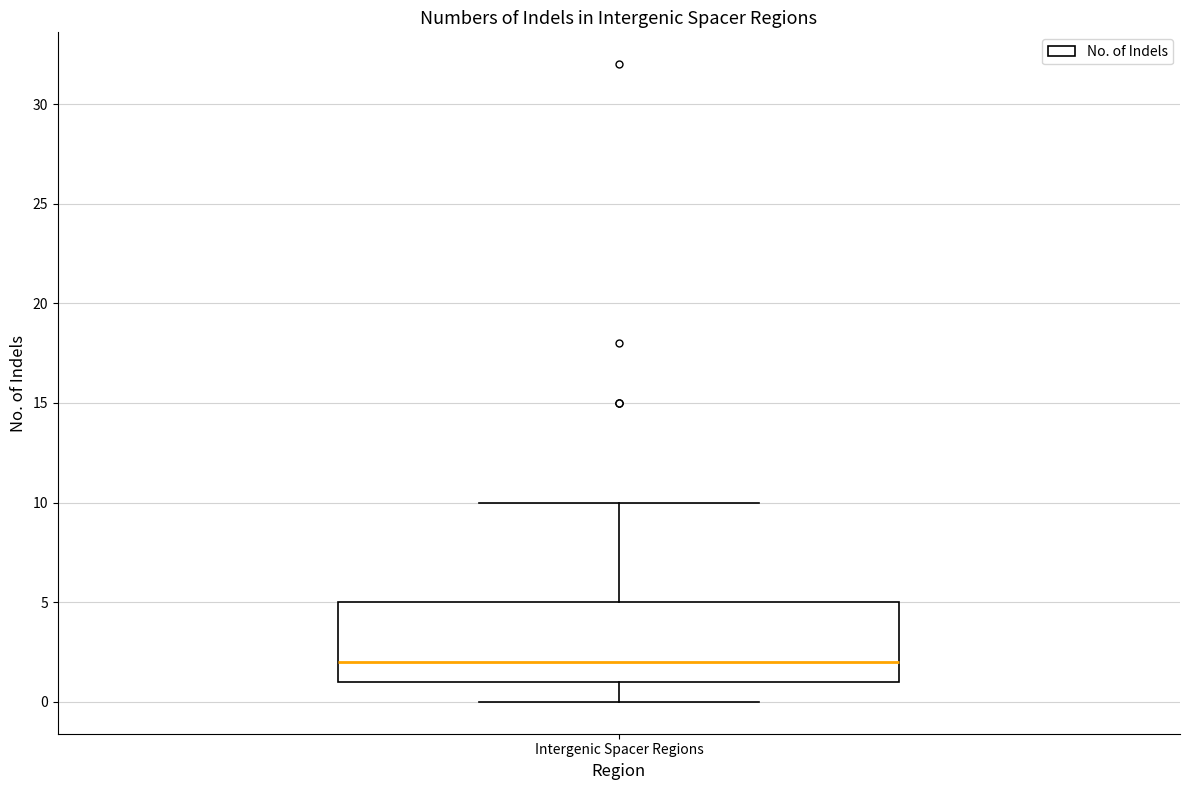

Read this box plot against the y-axis: the position of the median line, the range covered by the box, and the ends of both whiskers. The values are not printed on the chart, so give them approximately, as read against the axis.

median 2, box 1 to 5, whiskers 0 to 10